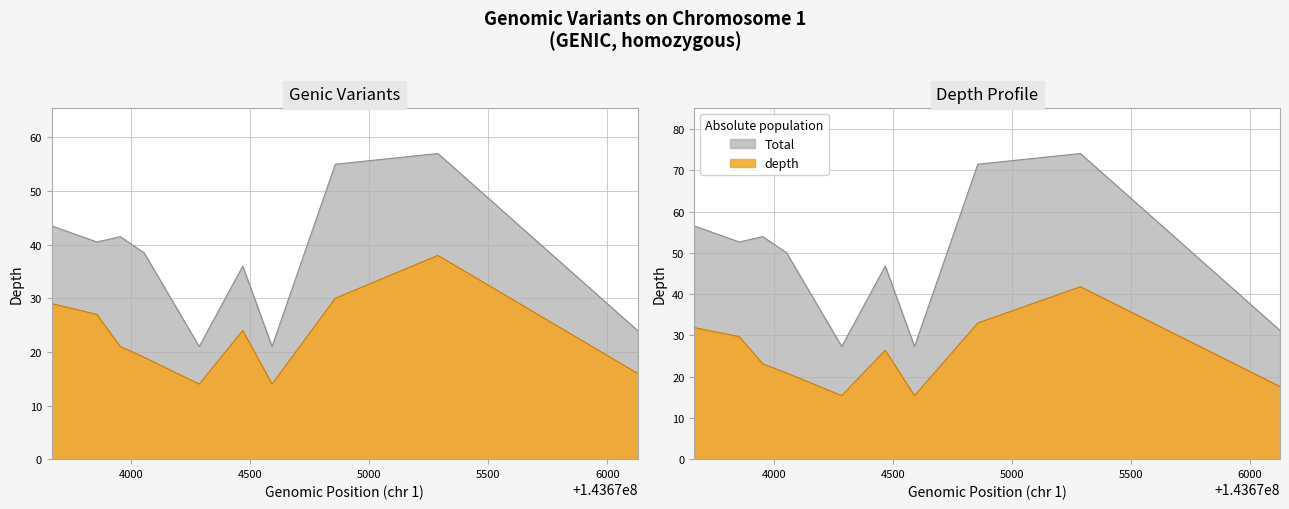

Which category has the highest value across all series?

143675288